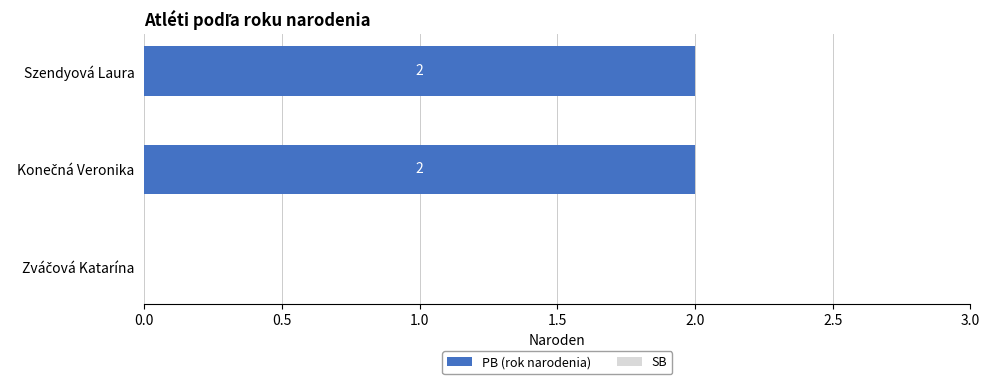

How many values are between 0 and 2?

3